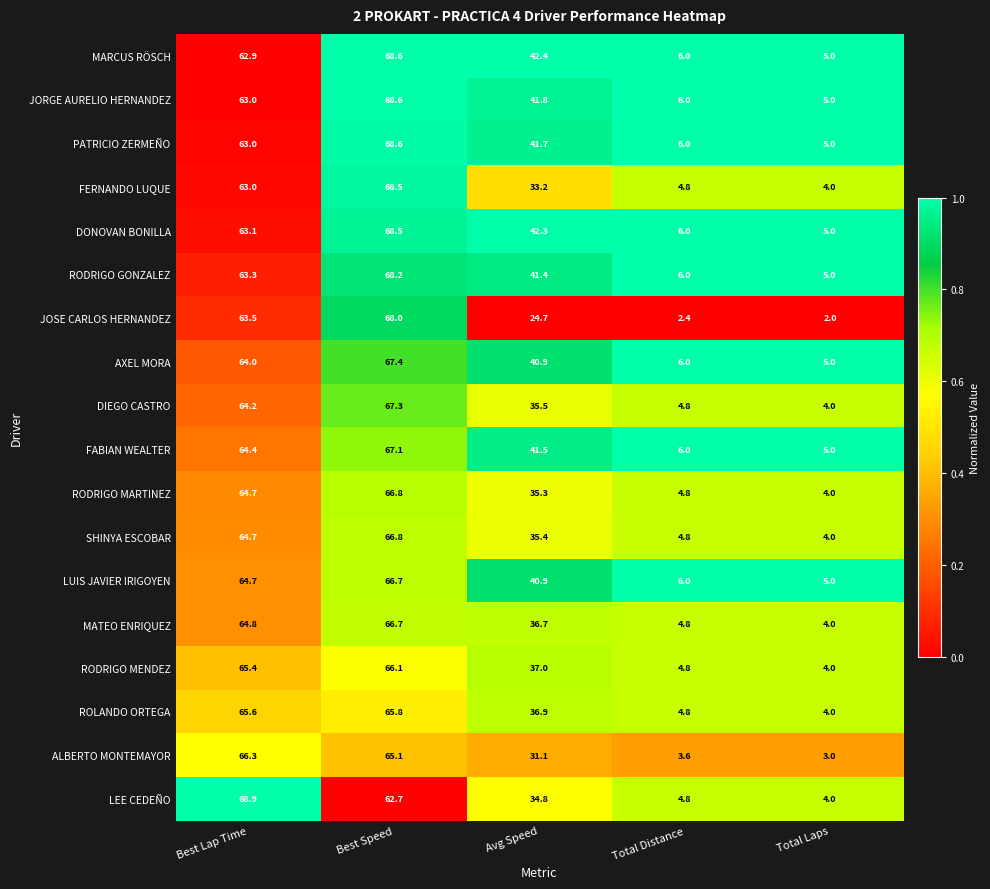

What is the difference between the second highest and minimum values in the AXEL MORA series?

59.0